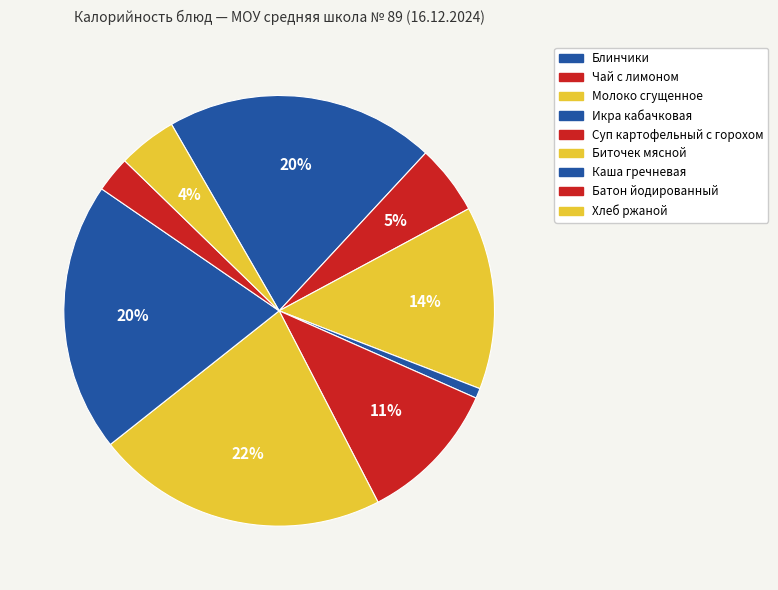

Count the number of slices in the pie.

9